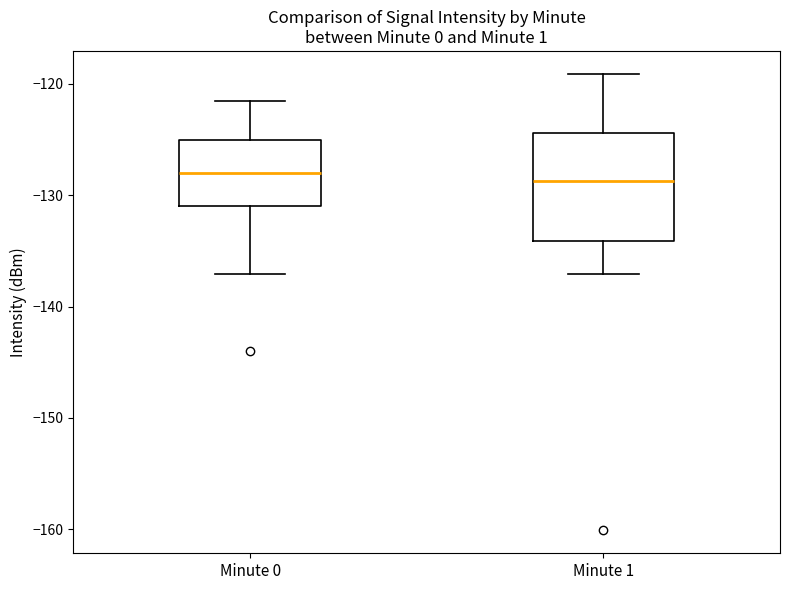

Where does the median line of the box for Minute 1 sit on the y-axis? The values are not printed on the chart, so give them approximately, as read against the axis.

-129